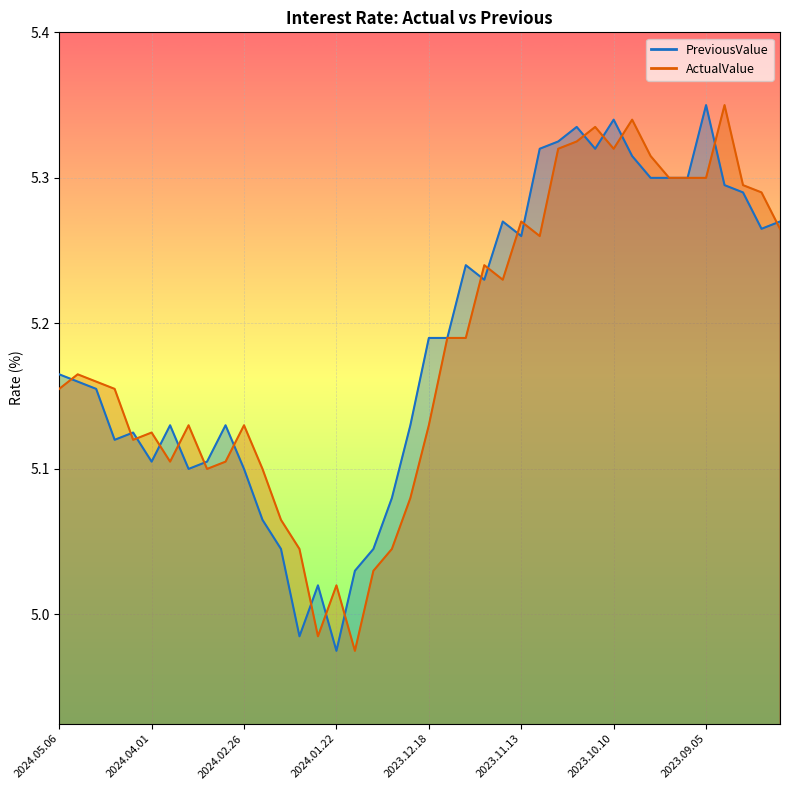

Between 2024.02.12 and 2023.09.05, which series saw the biggest shift?

PreviousValue